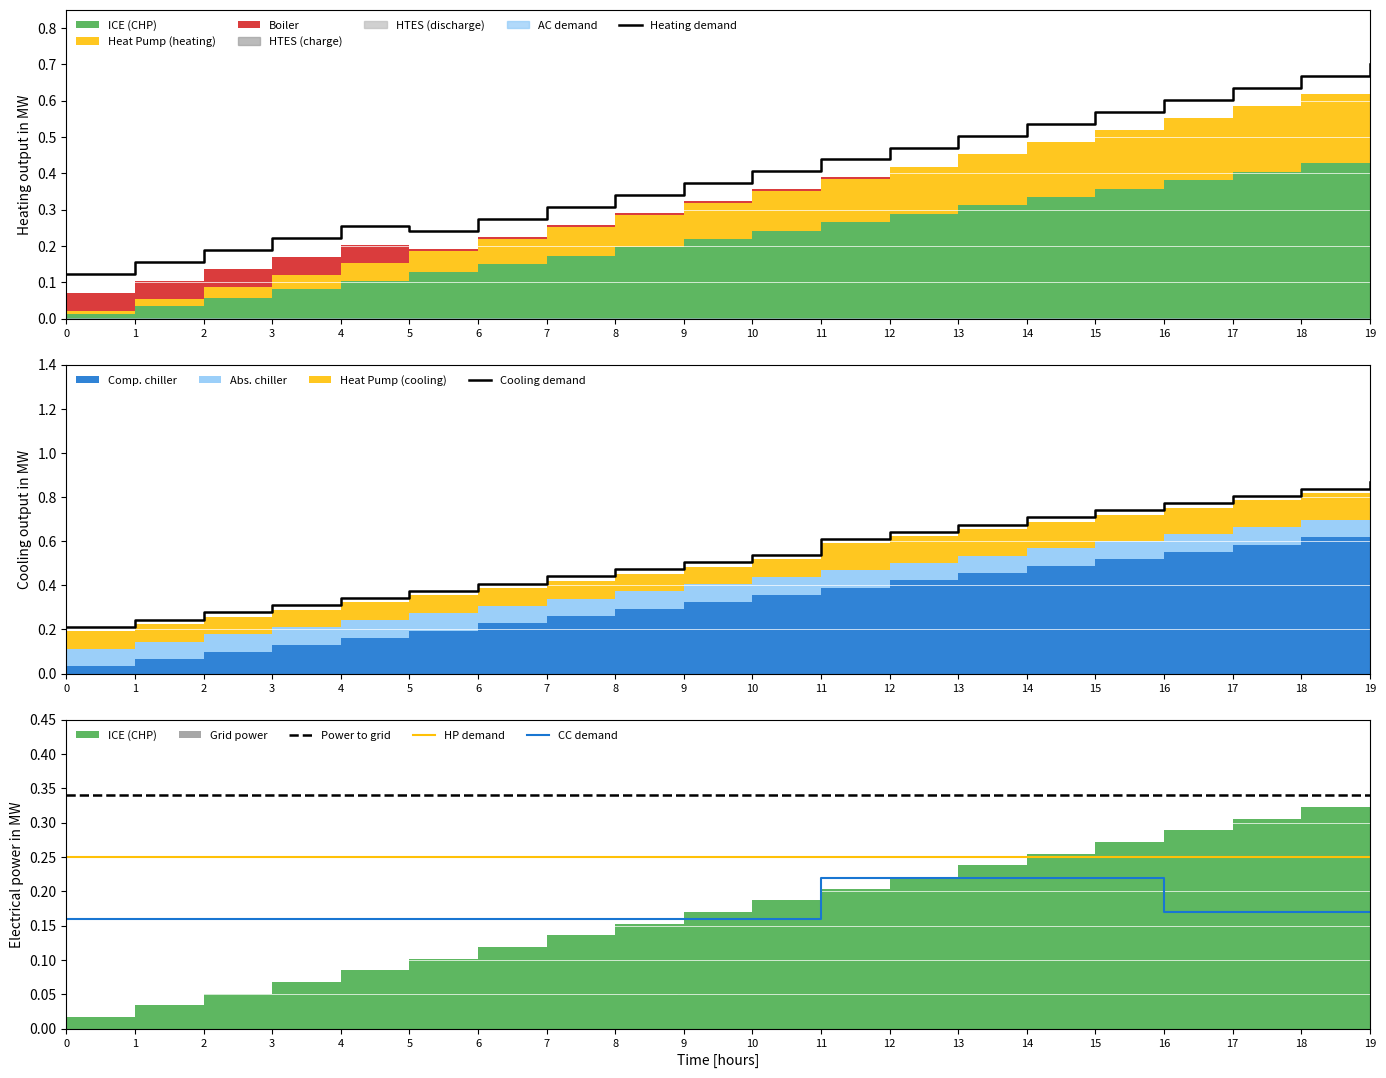

True or false: Cooling demand has a value of 0.2 at 1.

True